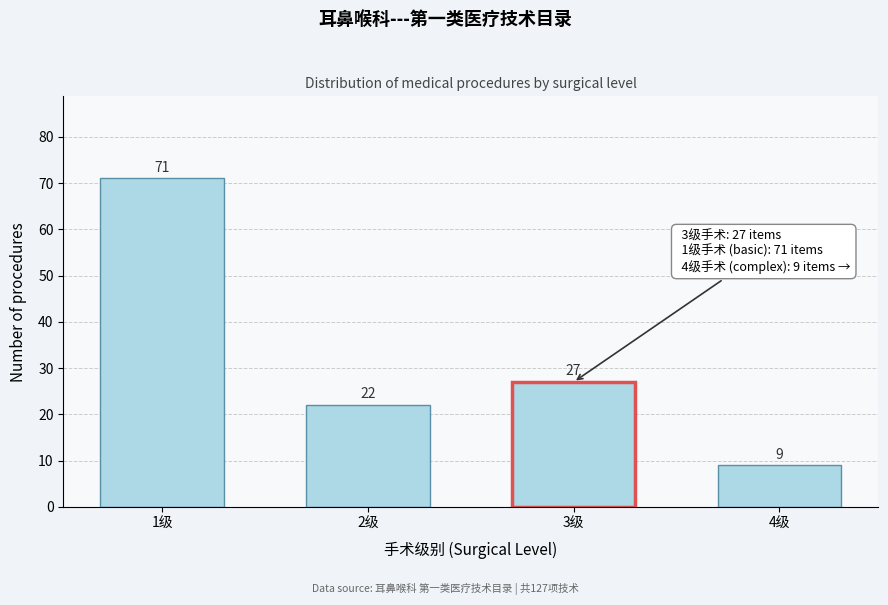

Reading left to right, list all the values displayed in this chart.

71	22	27	9